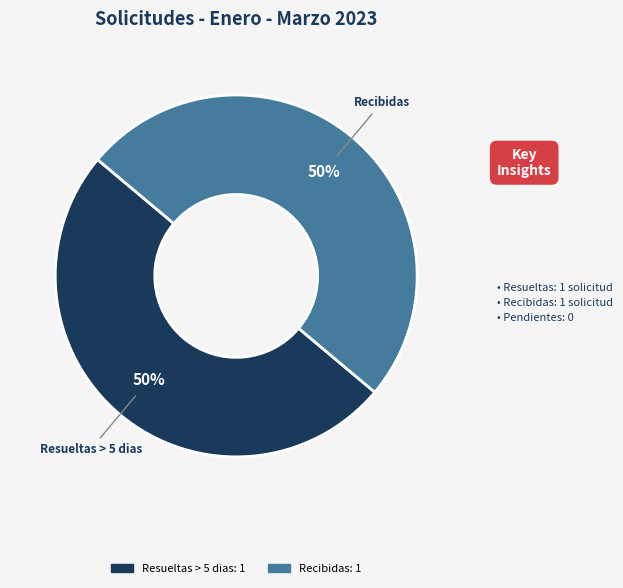

To the nearest percent, what is the average slice percentage?

50%